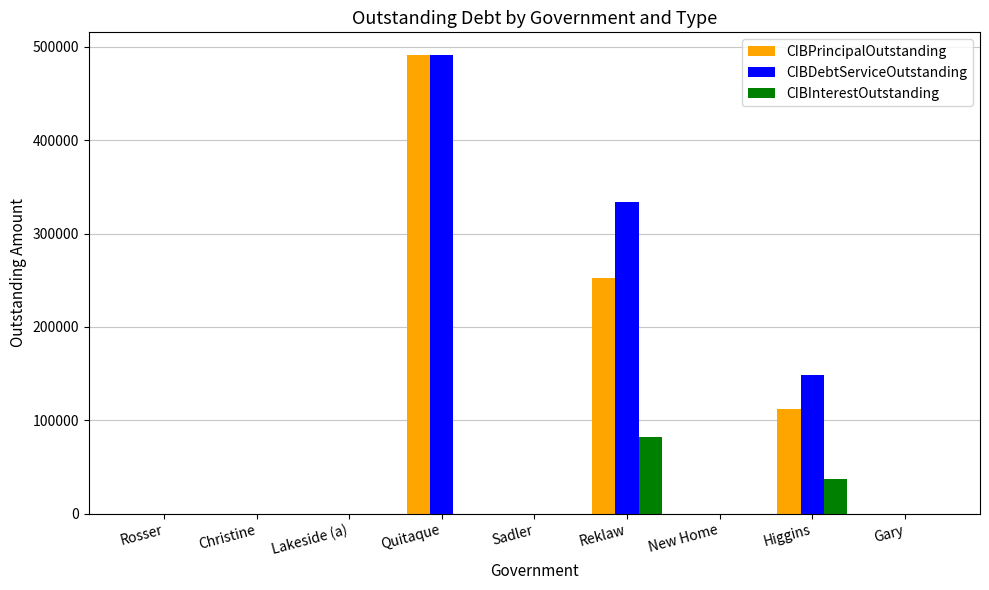

Is it true that CIBInterestOutstanding equals 0.0 at New Home?

True